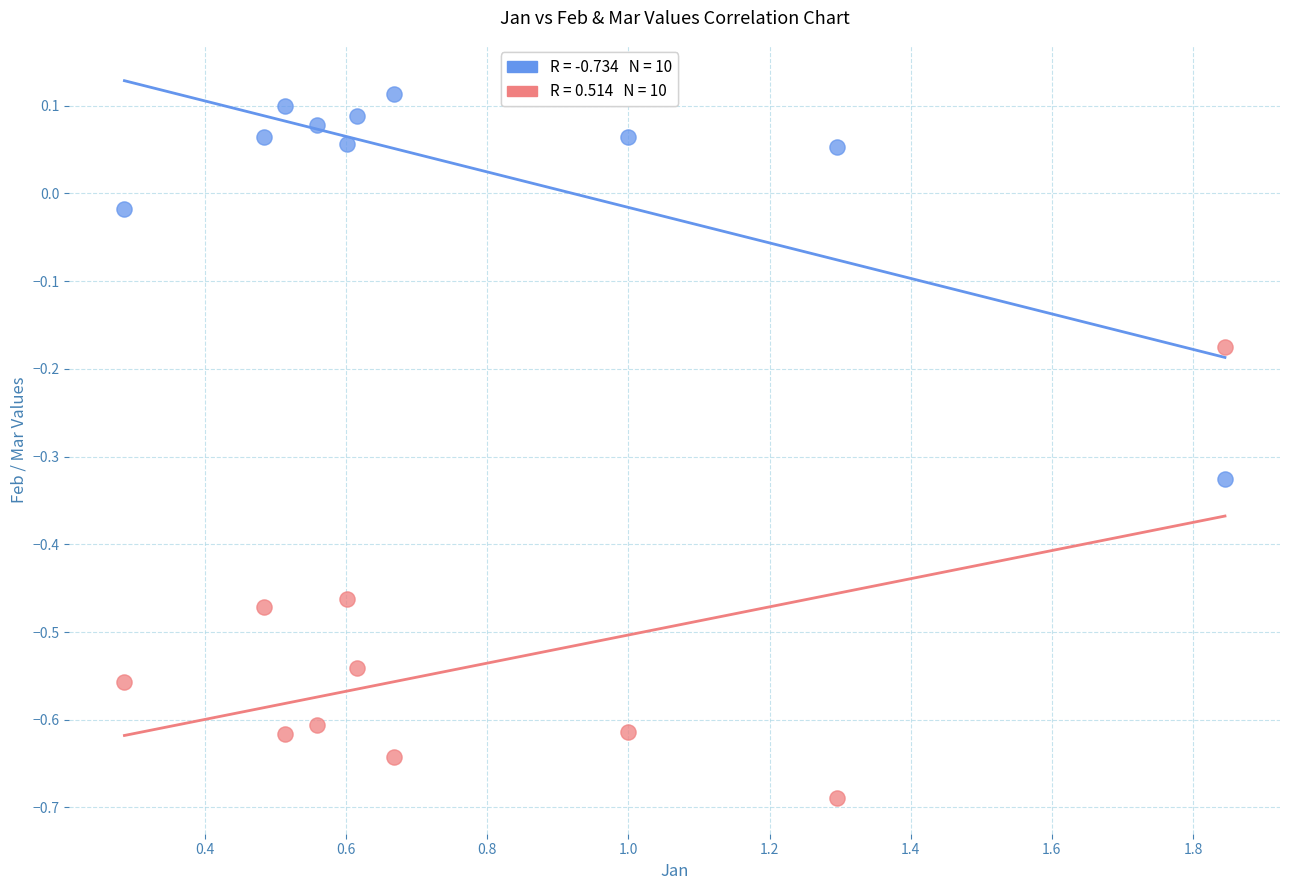

Across all data points, what is the range of X values (max minus min)?

1.6